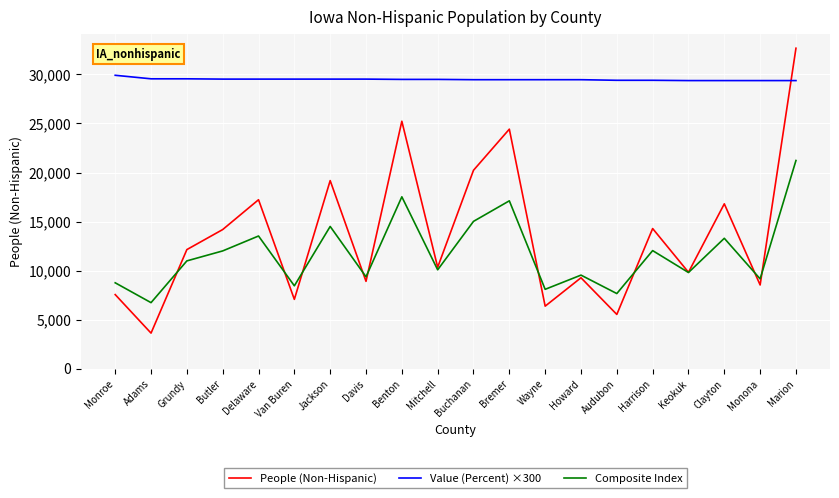

True or false: Composite Index has a value of 28857.6 at Marion.

False